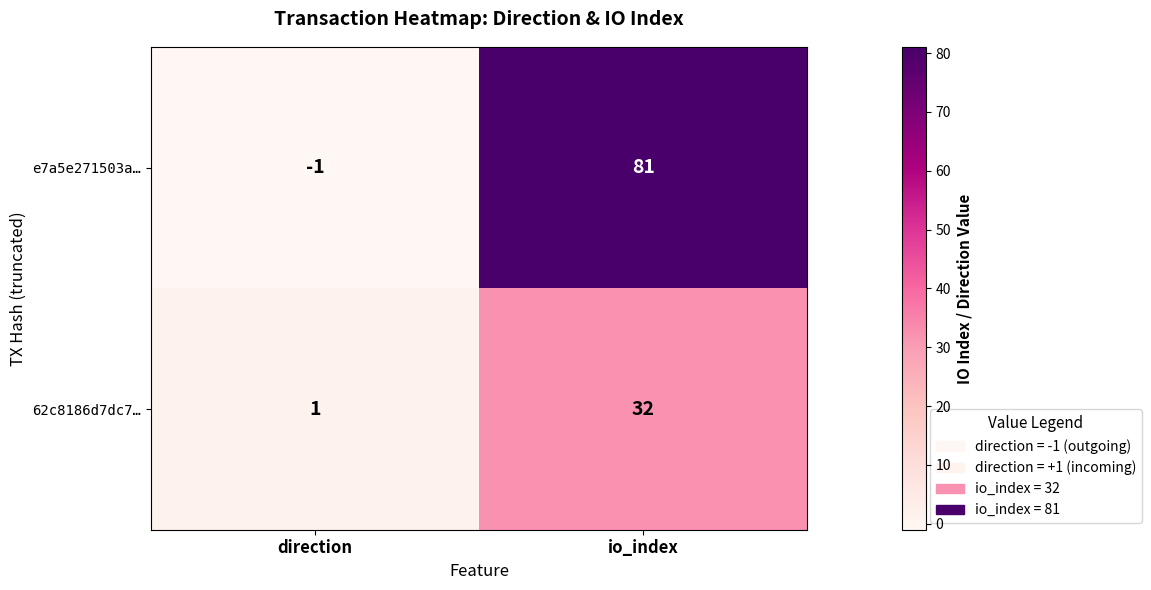

Is it true that e7a5e271503a… equals 20 at io_index?

False